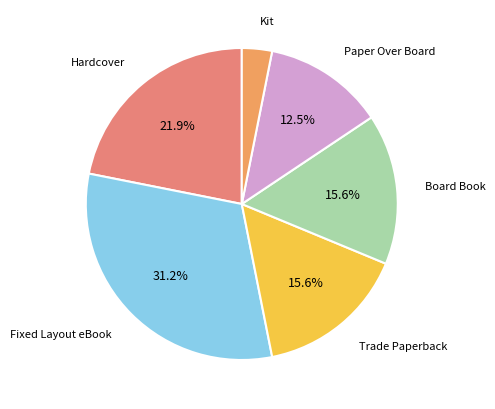

How many slices are in this pie chart?

6